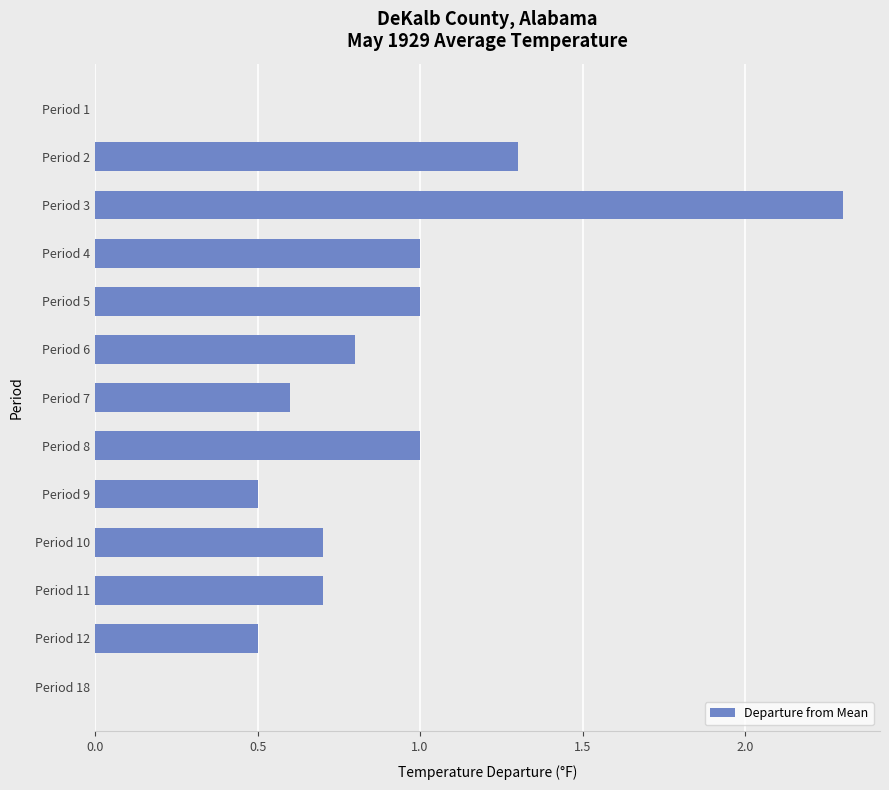

What is the maximum value shown in the chart?

2.3